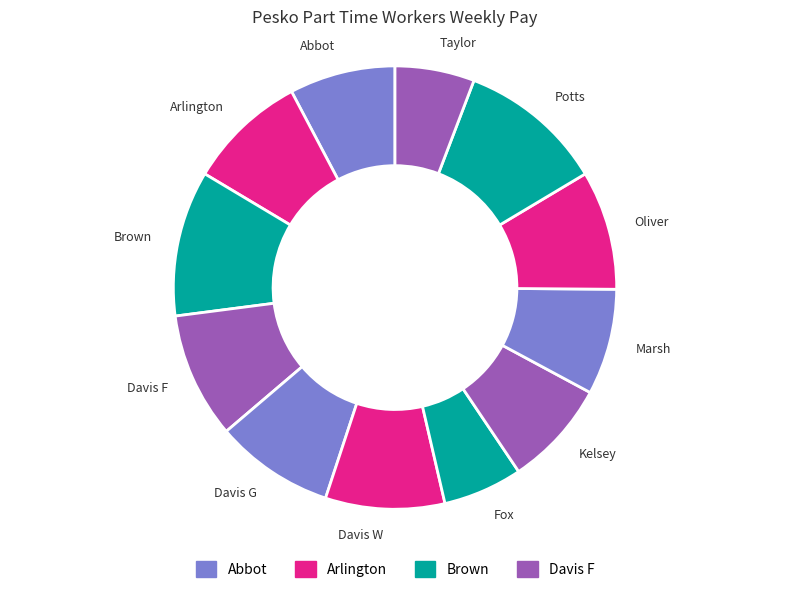

Which has a higher value, Brown or Davis W?

Brown